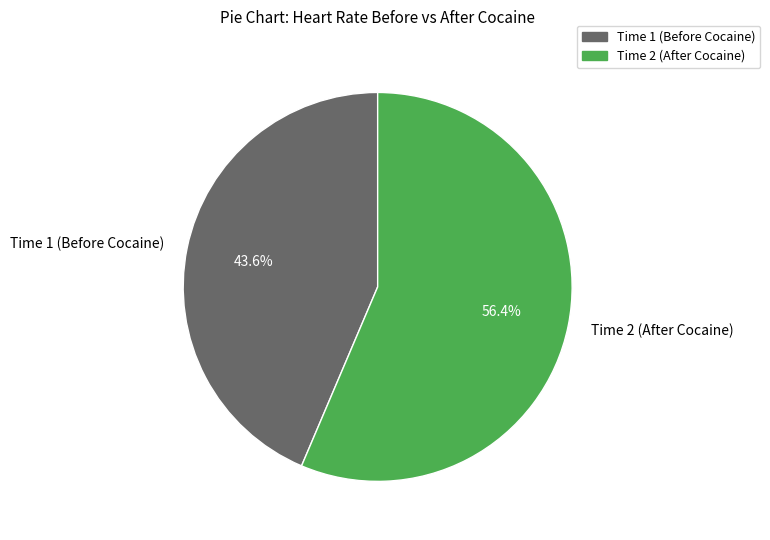

Which has a higher value, Time 1 (Before Cocaine) or Time 2 (After Cocaine)?

Time 2 (After Cocaine)